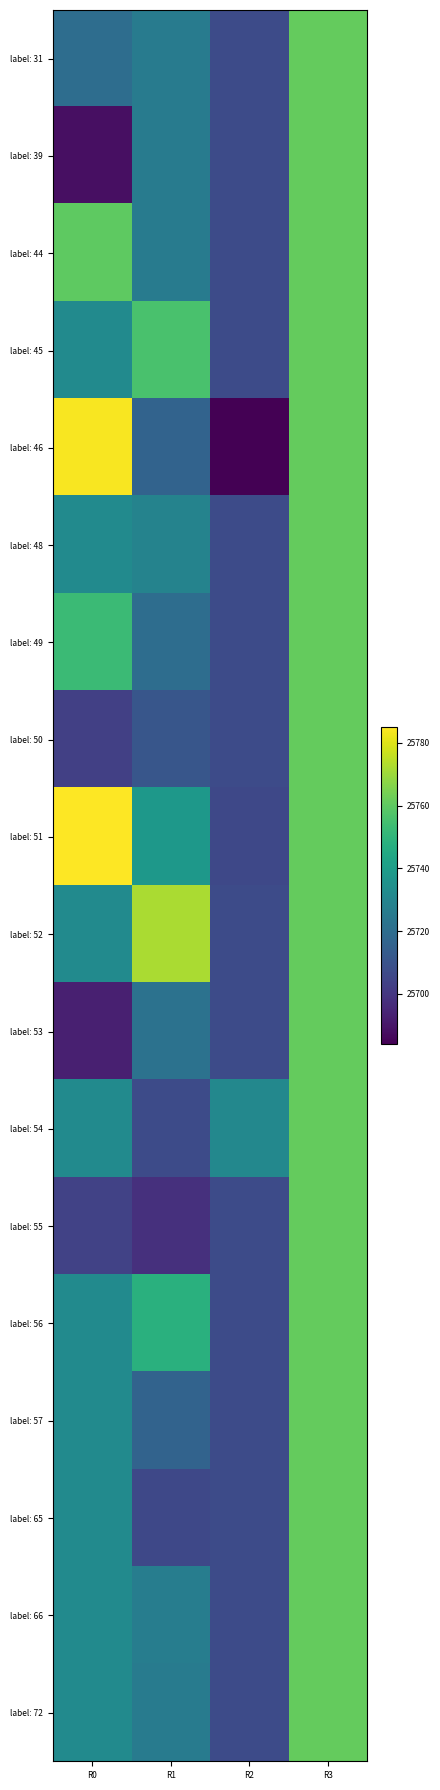

How many distinct data groups are displayed?

18